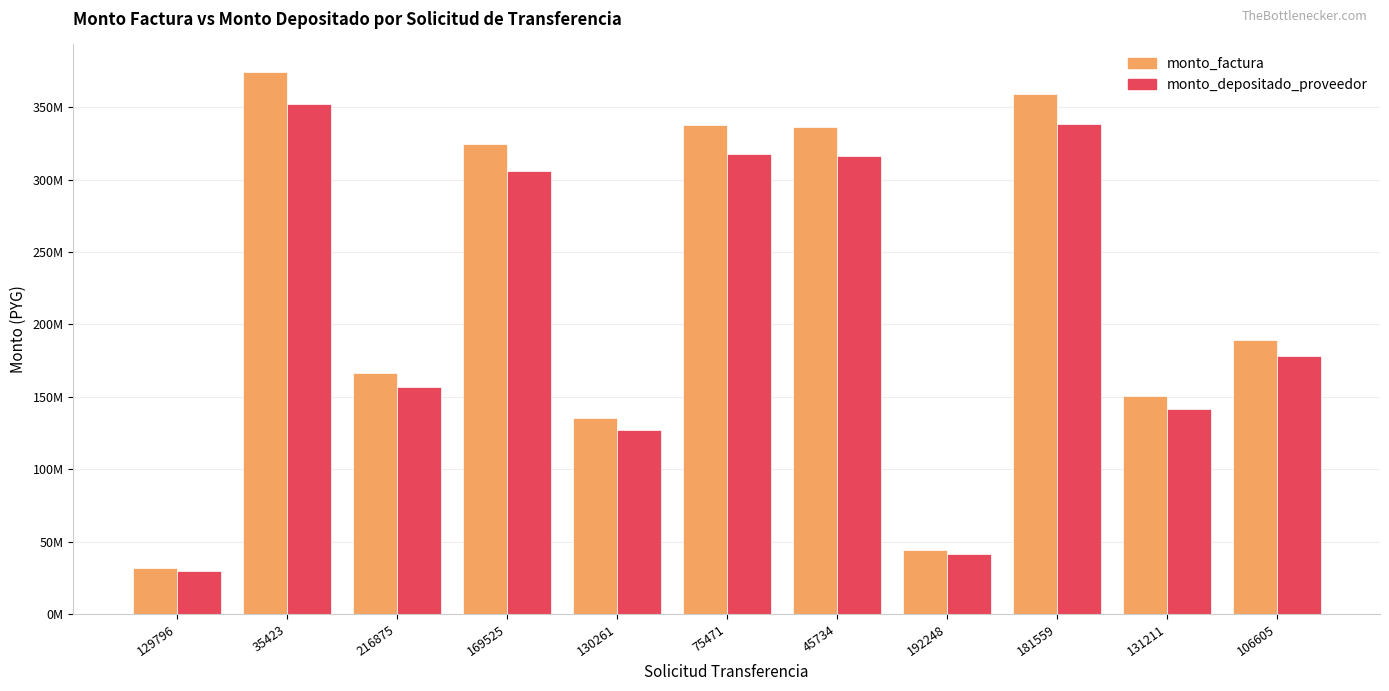

What is the difference between the monto_factura values at 106605 and 129796?

157523900